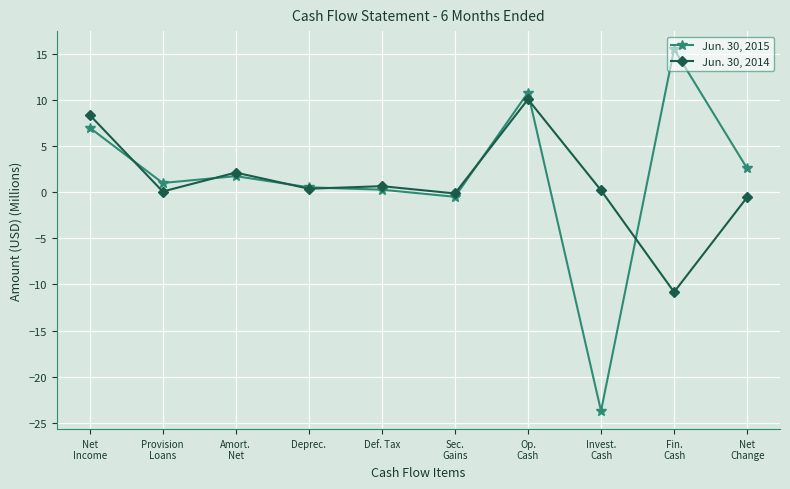

Is this an area chart (filled region under the line)?

No